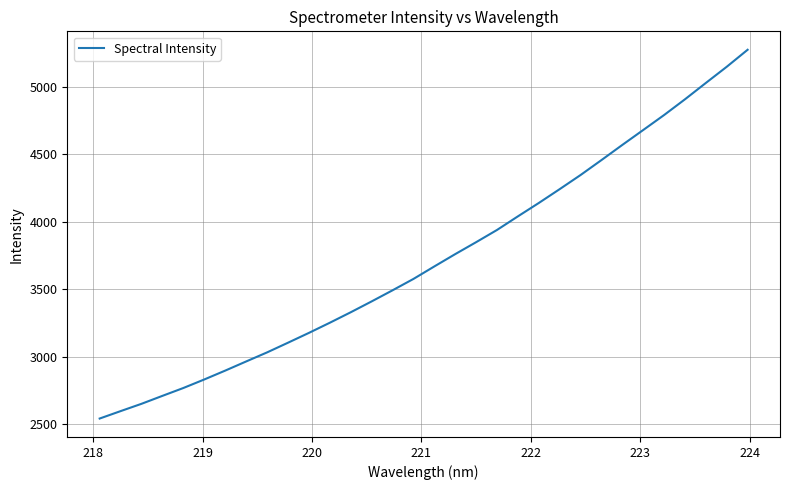

What is the minimum value shown in the chart?

2543.4